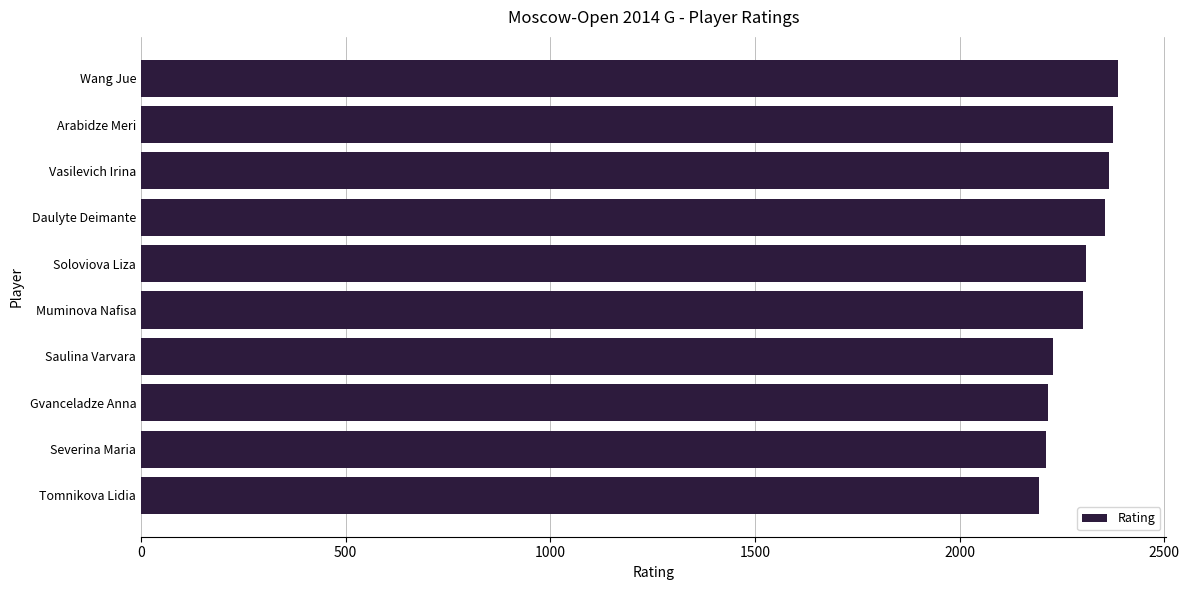

Is it true that the value at Arabidze Meri is 2374?

True